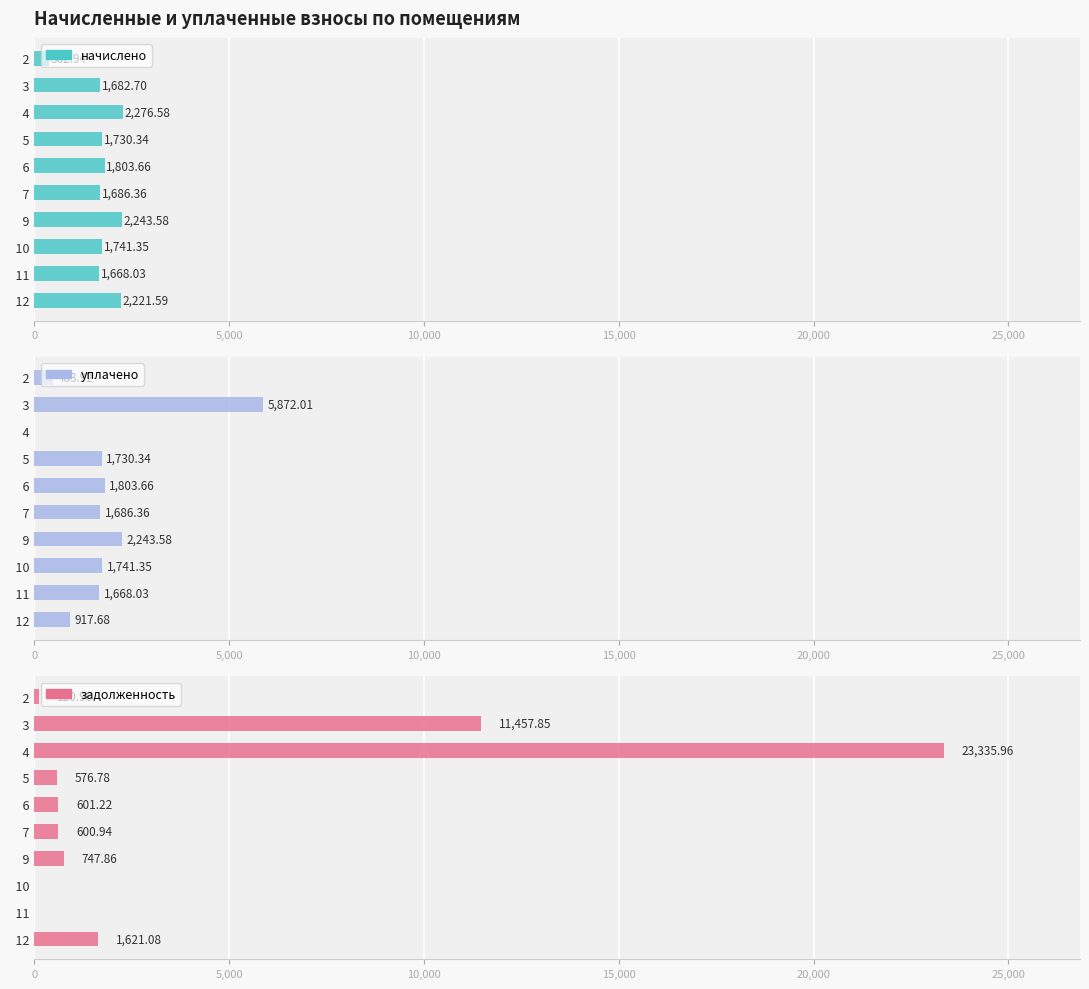

What is the difference between the maximum and second lowest values in the задолженность series?

23336.0